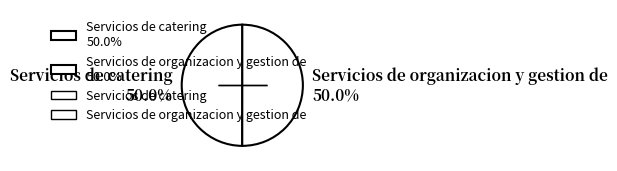

Approximately how many times larger is the value at Servicios de organizacion y gestion de 50.0% compared to Servicios de catering 50.0%?

1.0